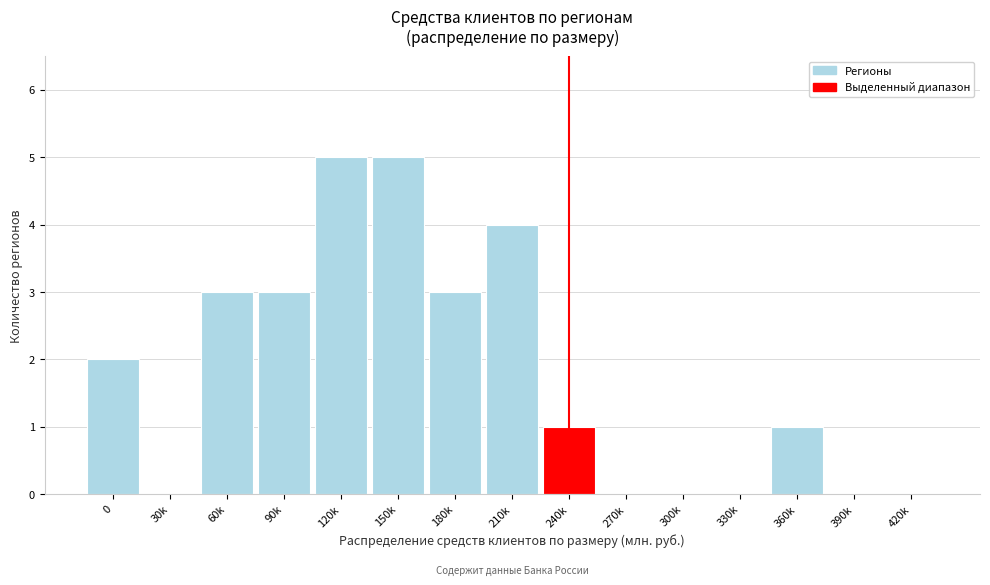

The value at 30k is 0. True or false?

True